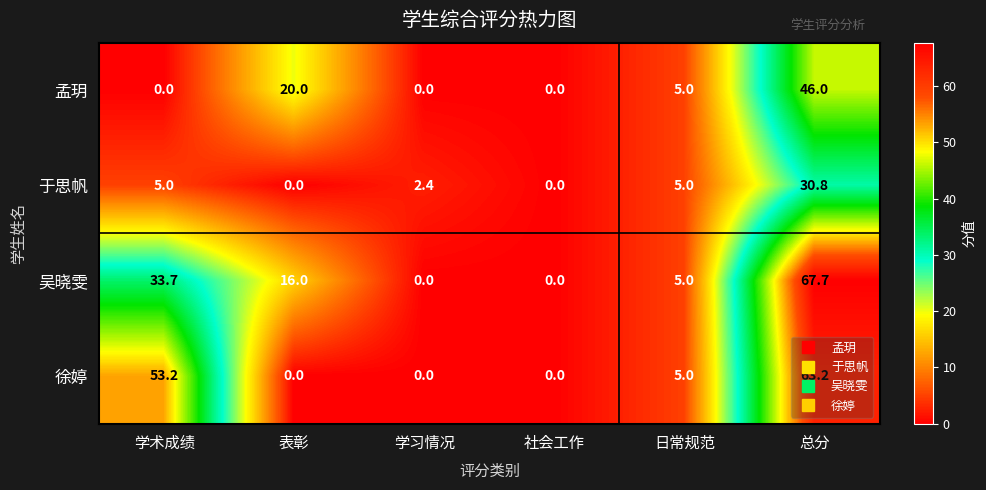

The 徐婷 series shows 24.9 at 学习情况. True or false?

False